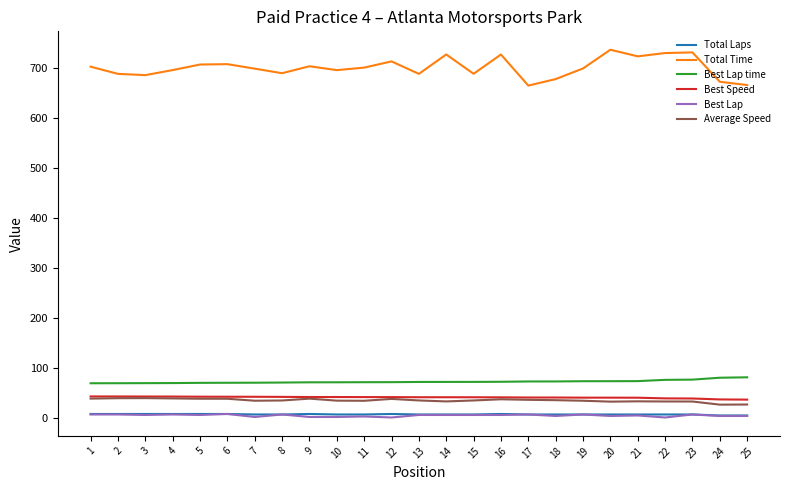

What is the smallest value displayed?

2.0